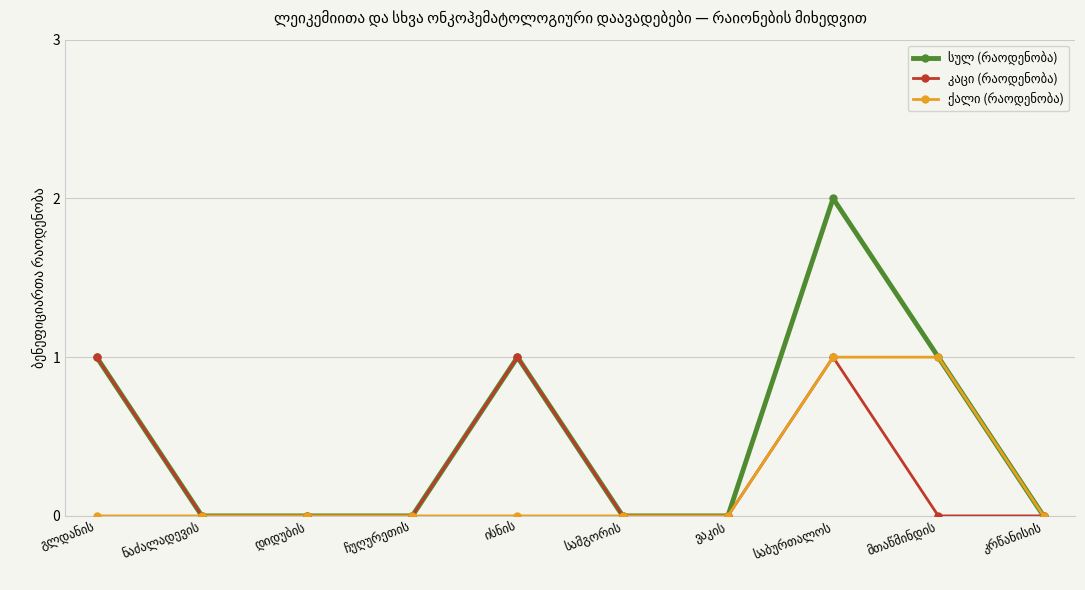

Is the value of კაცი (რაოდენობა) at კრწანისის greater than the value of ქალი (რაოდენობა) at ნაძალადევის?

No